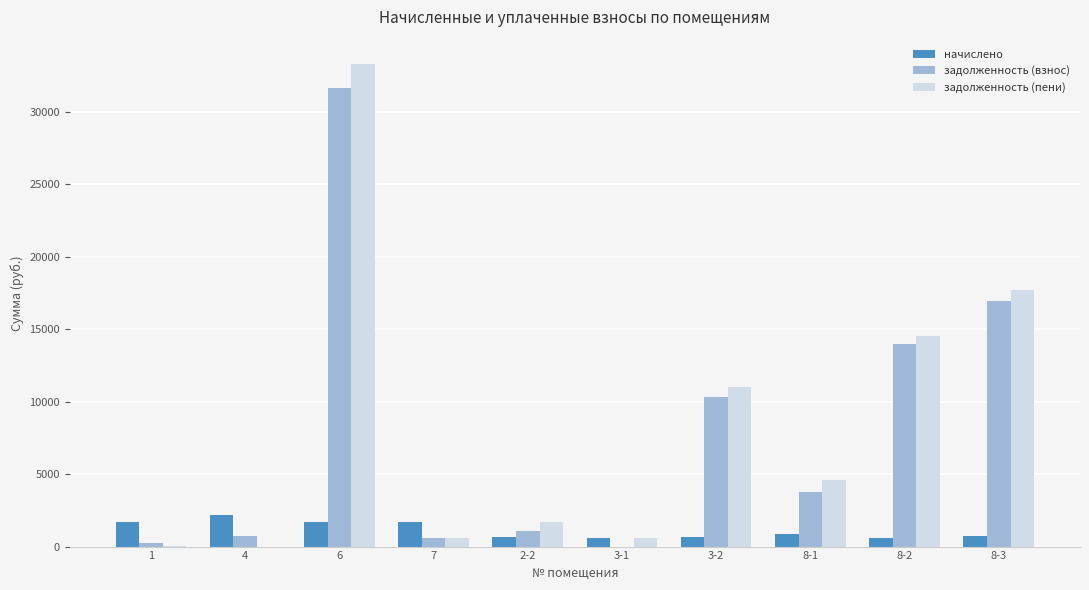

What is the difference between the задолженность (взнос) values at 8-1 and 2-2?

2689.1